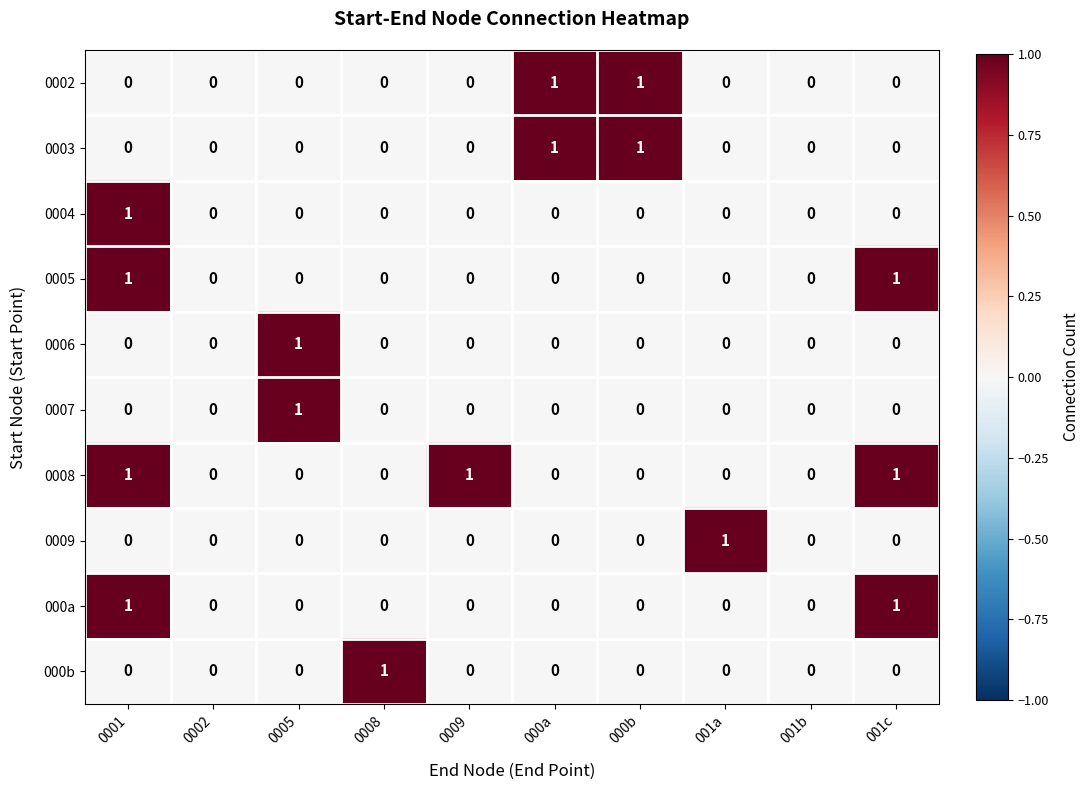

Count the 0004 values in the range 0 to 1.

10